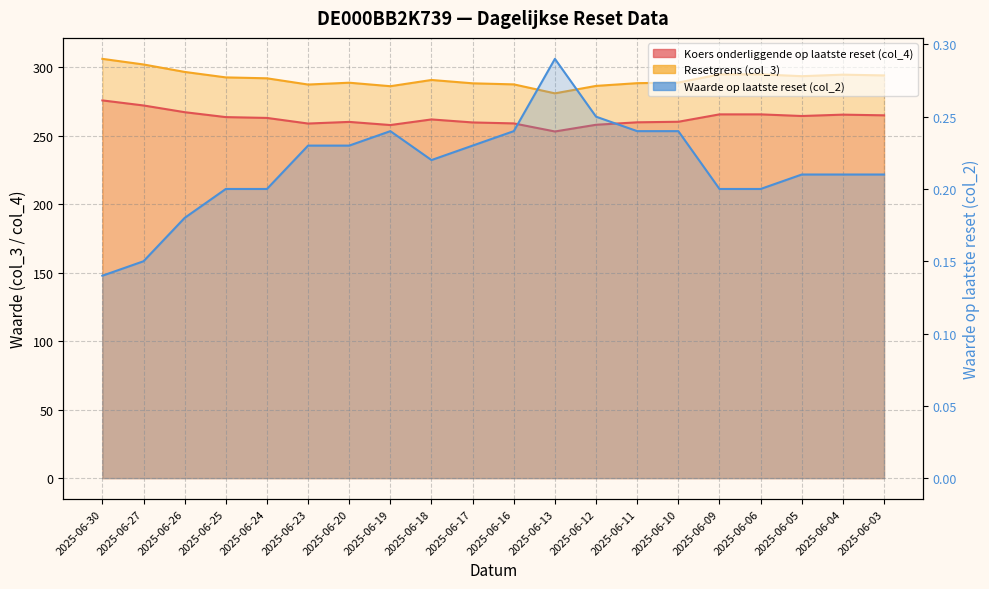

True or false: Waarde op laatste reset (col_2) and Koers onderliggende op laatste reset (col_4) intersect in this chart.

False